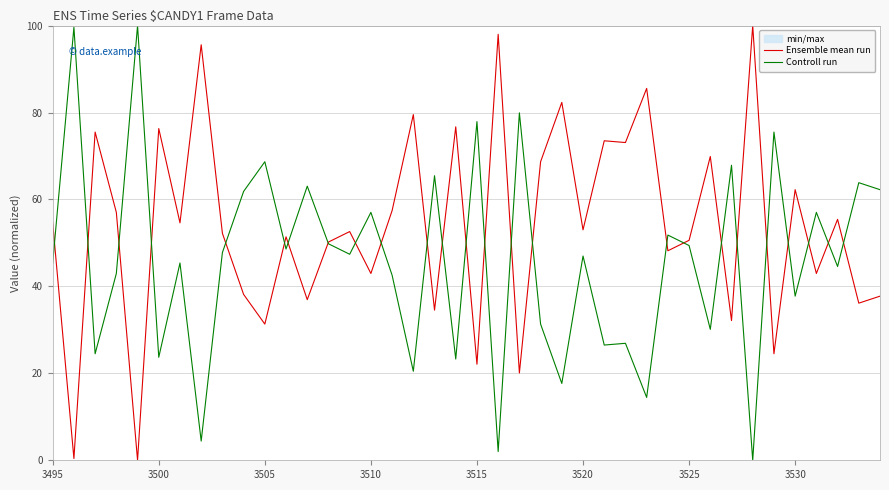

The Controll run series shows 12.8 at 3510. True or false?

False